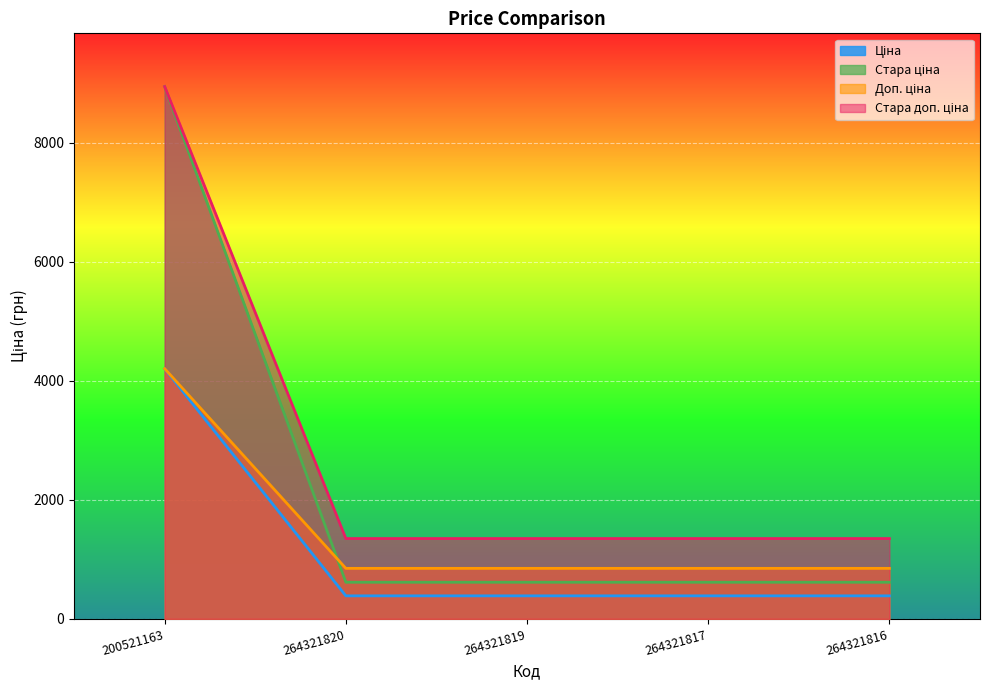

What is the label of the 3rd point from the left?

264321819